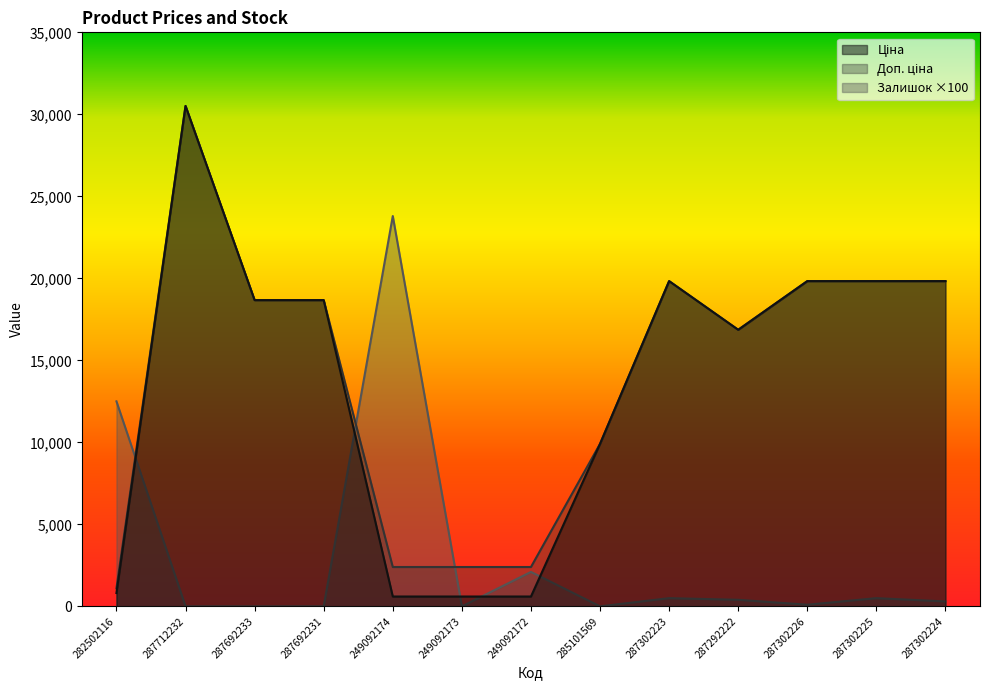

Reading right to left, transcribe all the data shown in this chart.

Ціна: 19831.1	19831.1	19831.1	16863.2	19831.1	9908.5	599.7	599.7	599.7	18671.5	18671.5	30512.3	813.0
Доп. ціна: 19831.1	19831.1	19831.1	16863.2	19831.1	9908.5	2398.7	2398.7	2398.7	18671.5	18671.5	30512.3	1101.8
Залишок: 300.0	500.0	100.0	400.0	500.0	0.0	2100.0	0.0	23800.0	0.0	0.0	0.0	12500.0